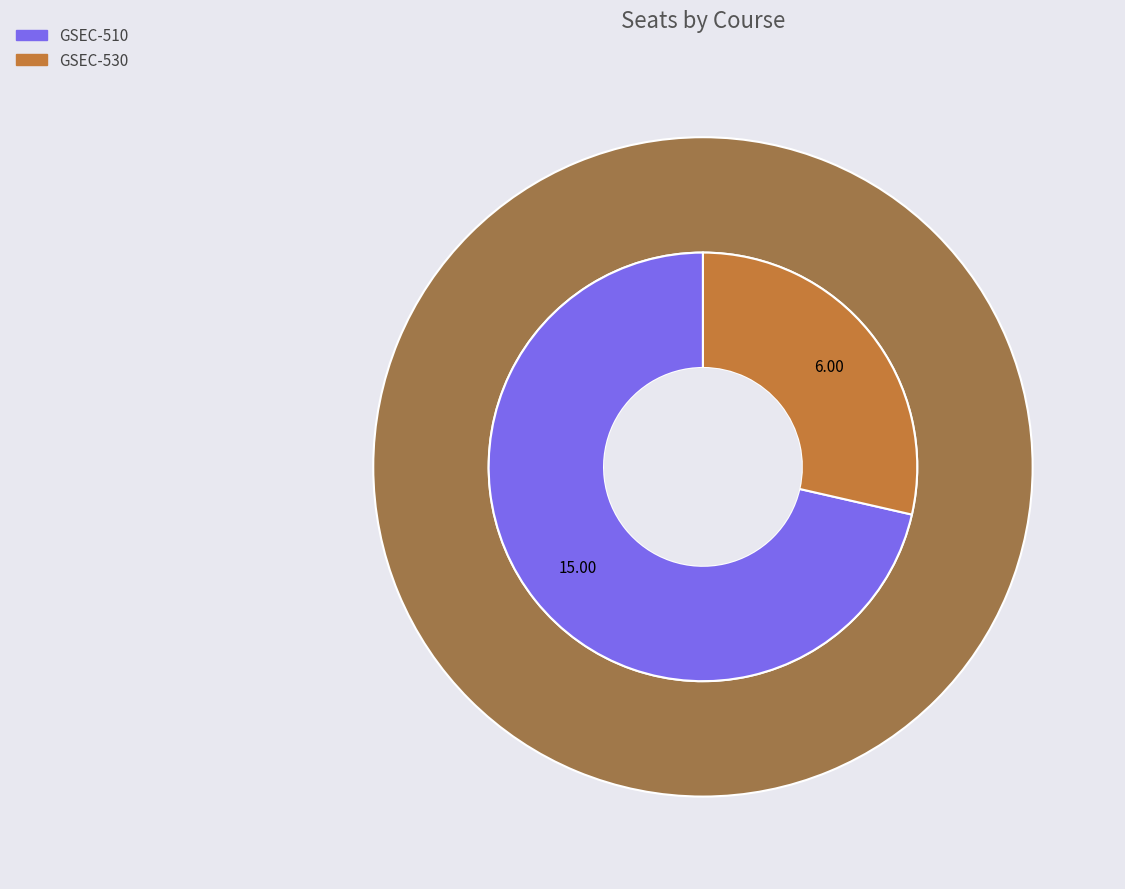

Do GSEC-510 and GSEC-530 together represent more than half of the pie?

Yes